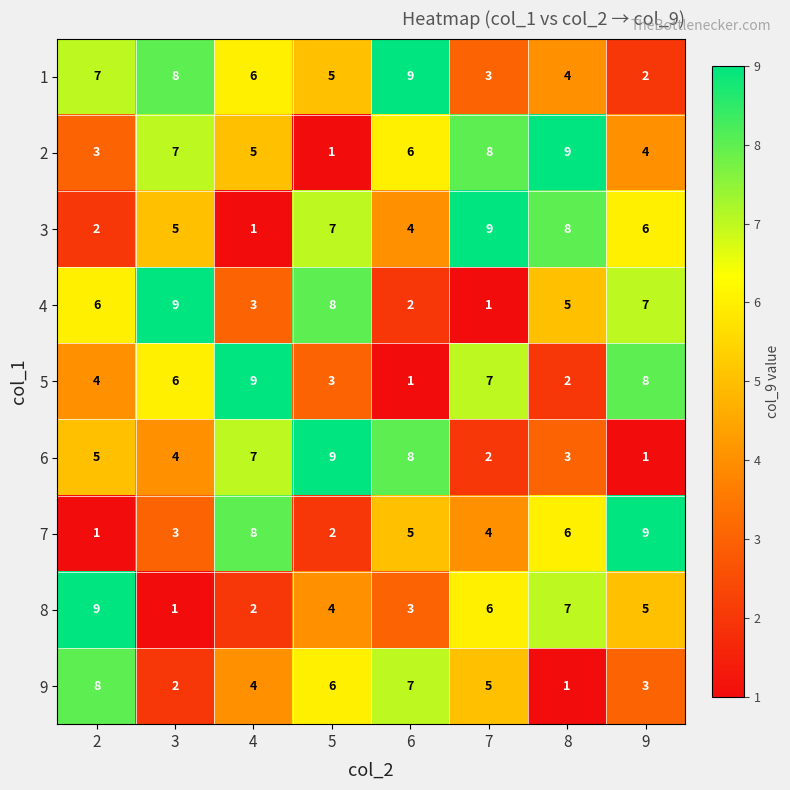

Where is 1 nearest to the value 5?

5